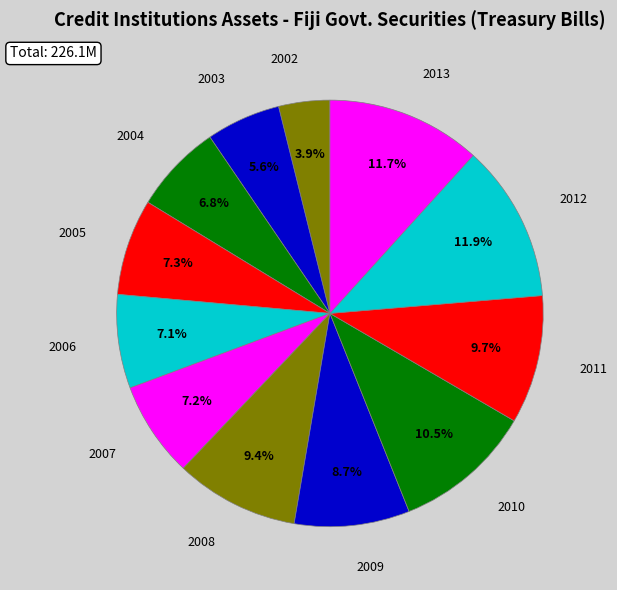

Count the number of slices in the pie.

12